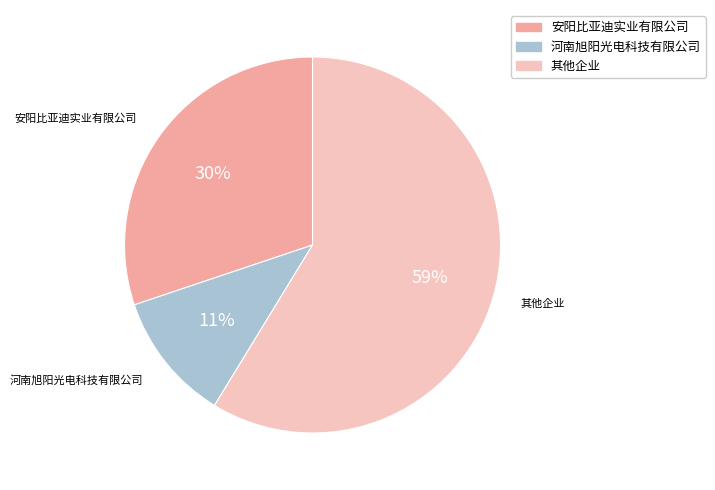

What is the smallest slice in the pie chart?

河南旭阳光电科技有限公司